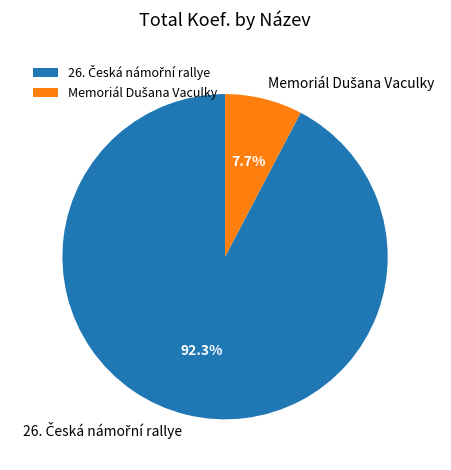

To the nearest percent, what is the average slice percentage?

50%